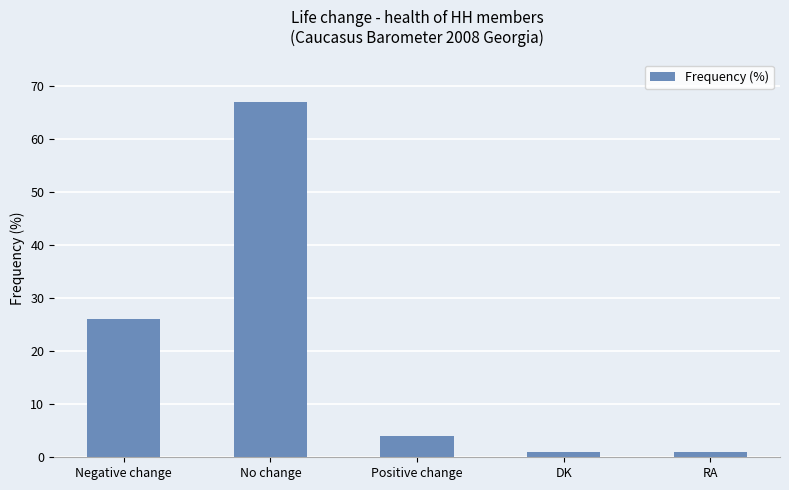

How many bars are there in total?

5